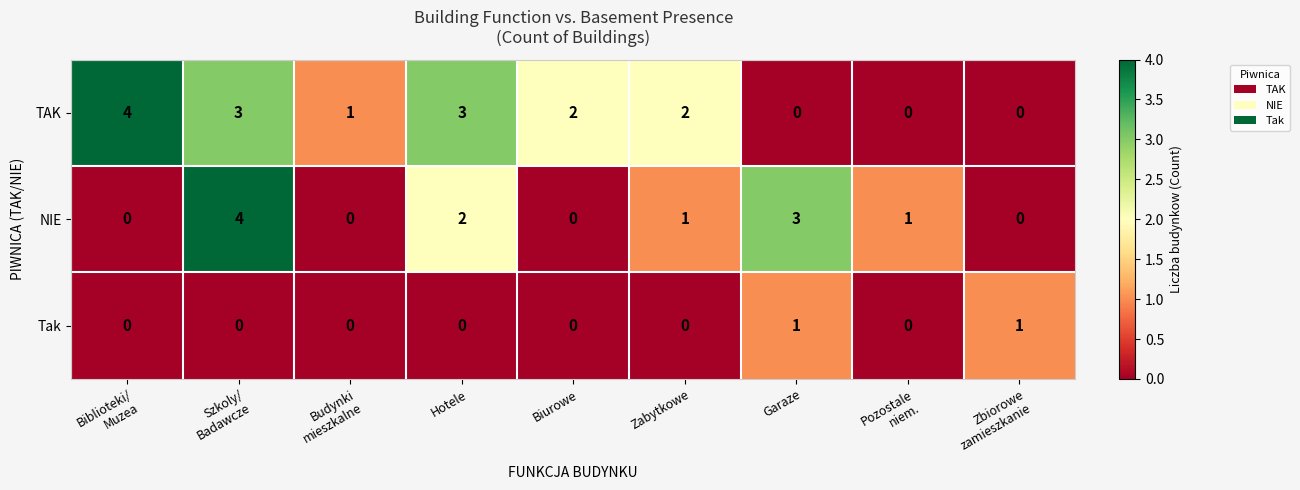

At how many categories does at least one series exceed 0?

9